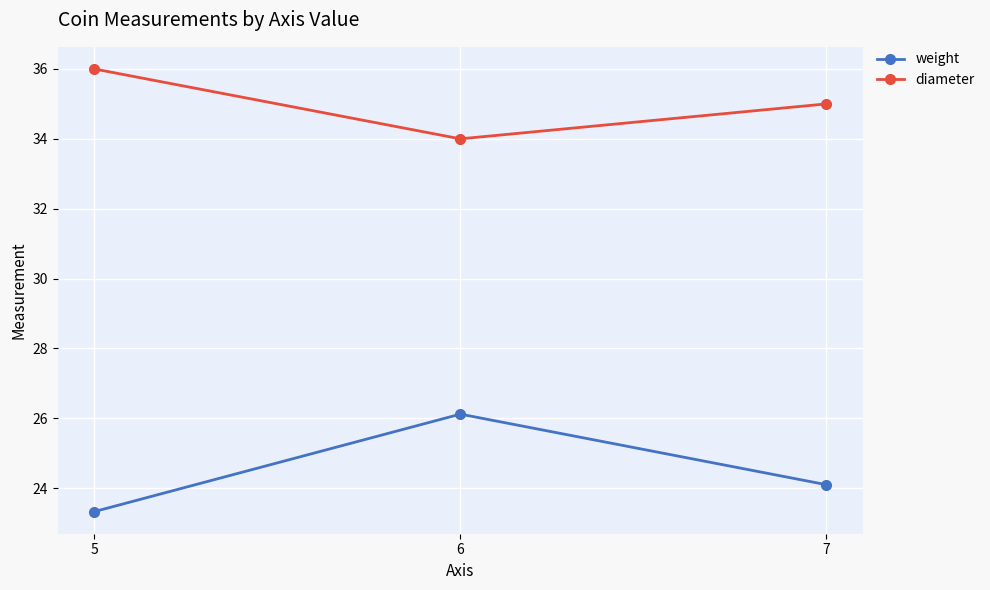

Is it true that diameter equals 35.0 at 7?

True